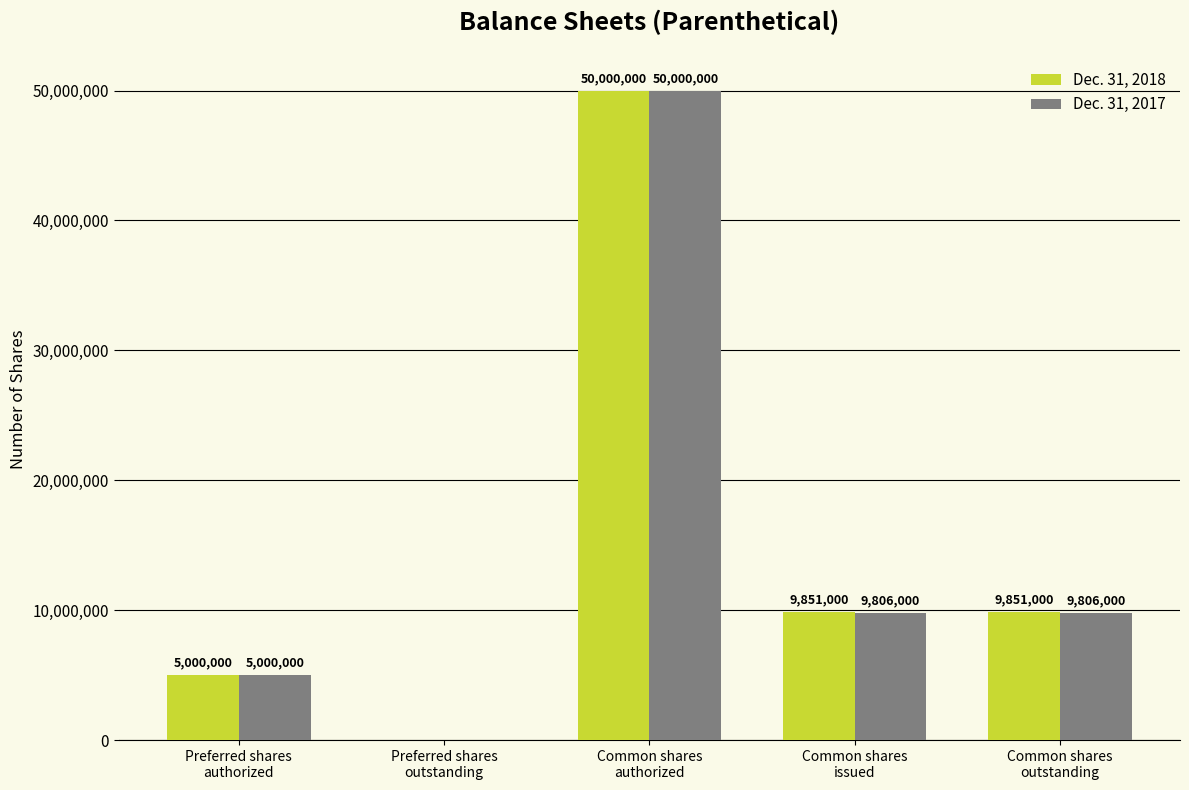

True or false: Dec. 31, 2017 has a value of 2172810 at Common shares
issued.

False